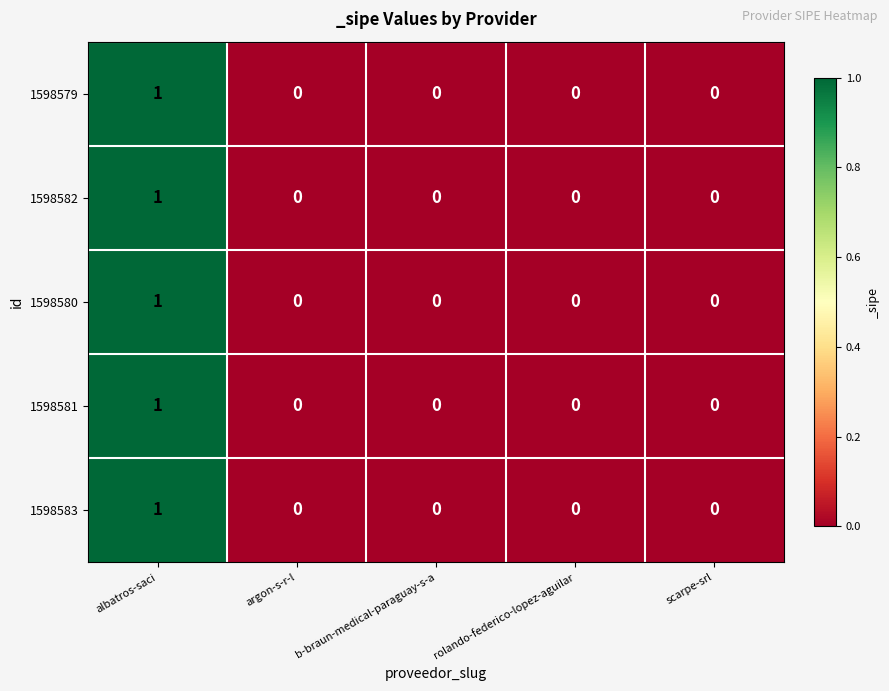

True or false: 1598579 has a value of 0 at b-braun-medical-paraguay-s-a.

True